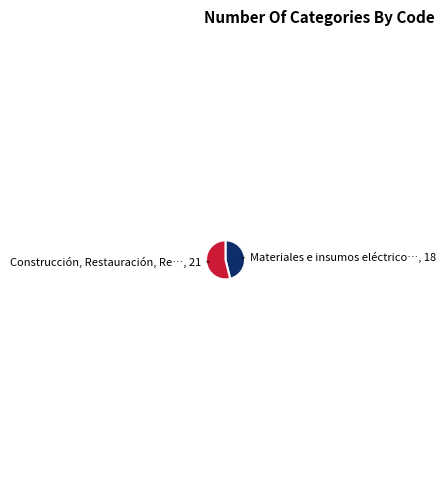

Count the number of slices in the pie.

2